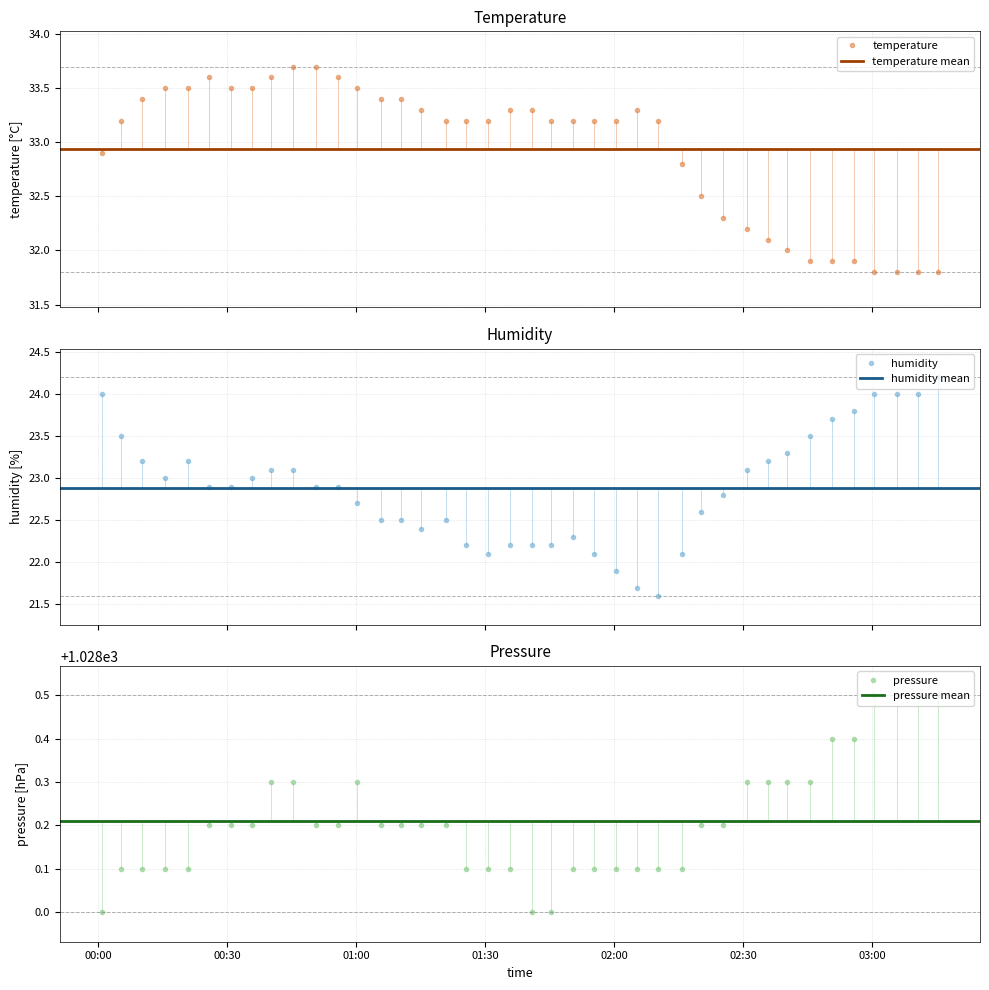

What is the value of the temperature point at the 2nd from the left?

33.2